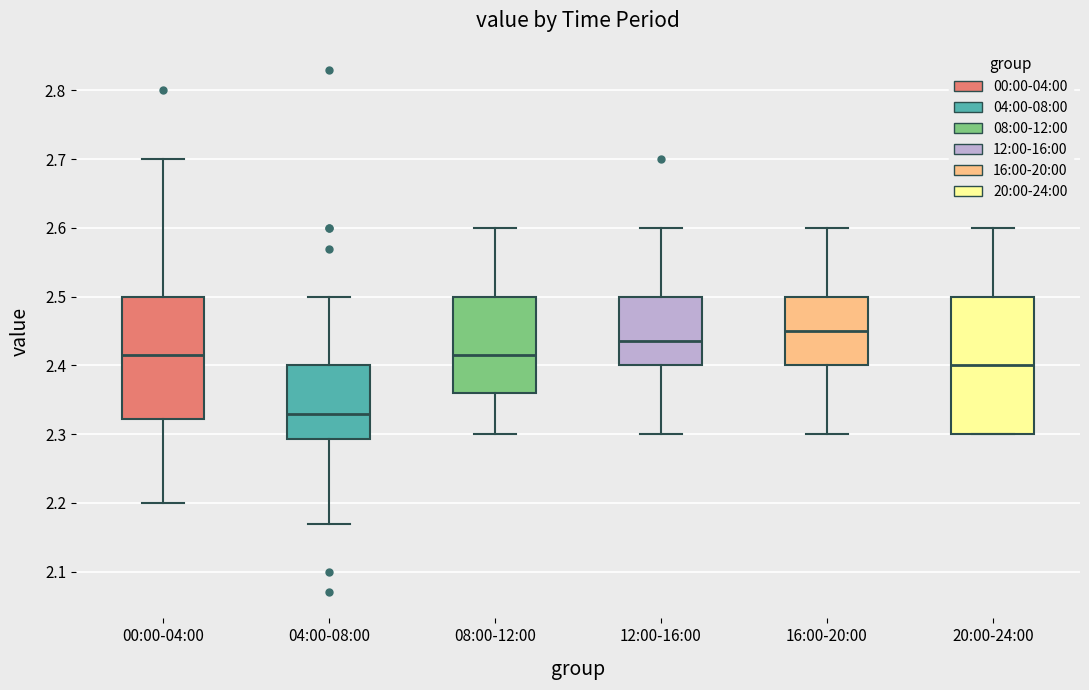

Which box has the lowest median line?

04:00-08:00